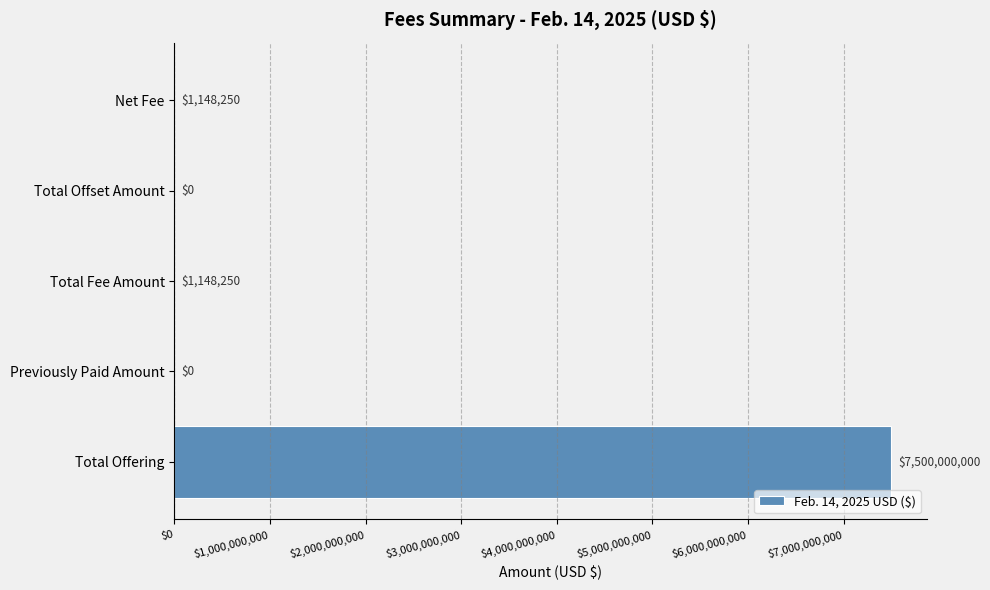

What is the sum of the values at Total Offset Amount and Total Fee Amount?

1148250